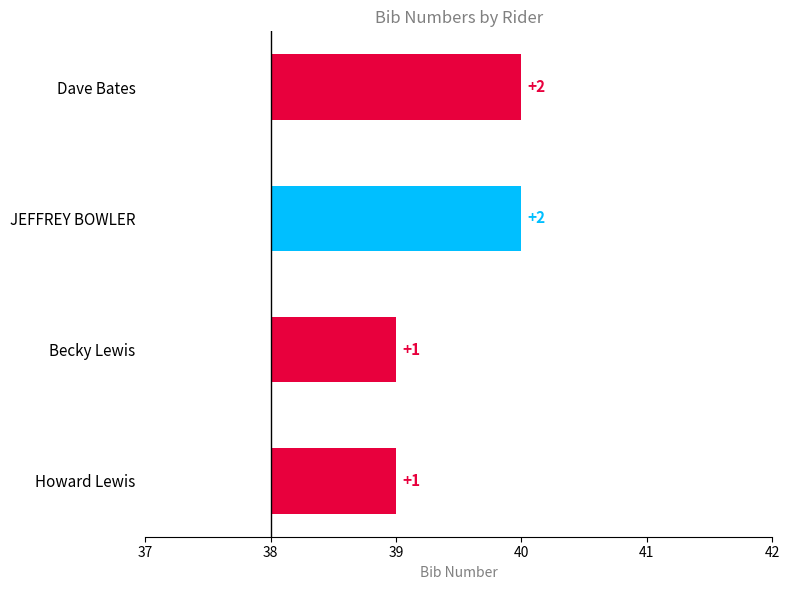

The chart shows a value of 28 at BOWLER. True or false?

False